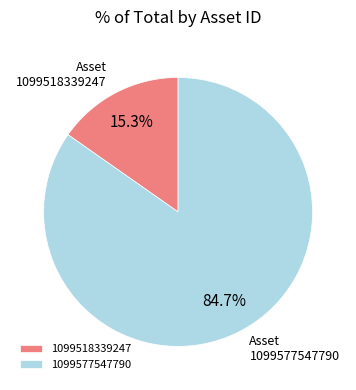

Between 1099577547790 and 1099518339247, which is larger?

1099577547790